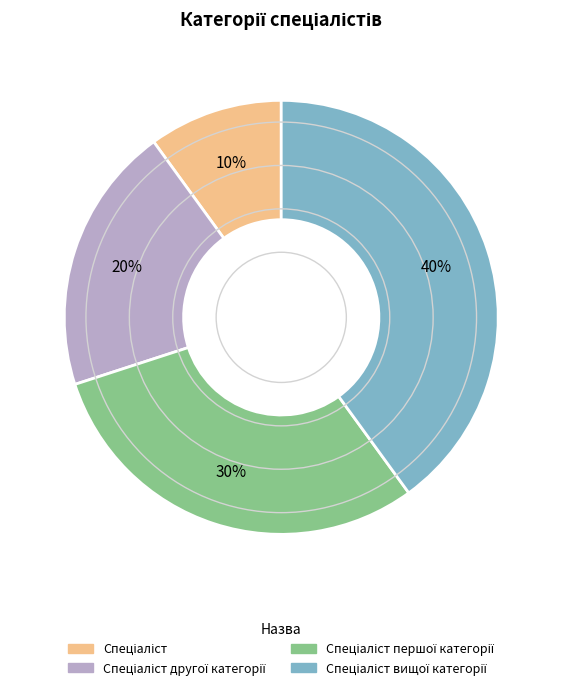

Is there a majority slice in this chart?

No